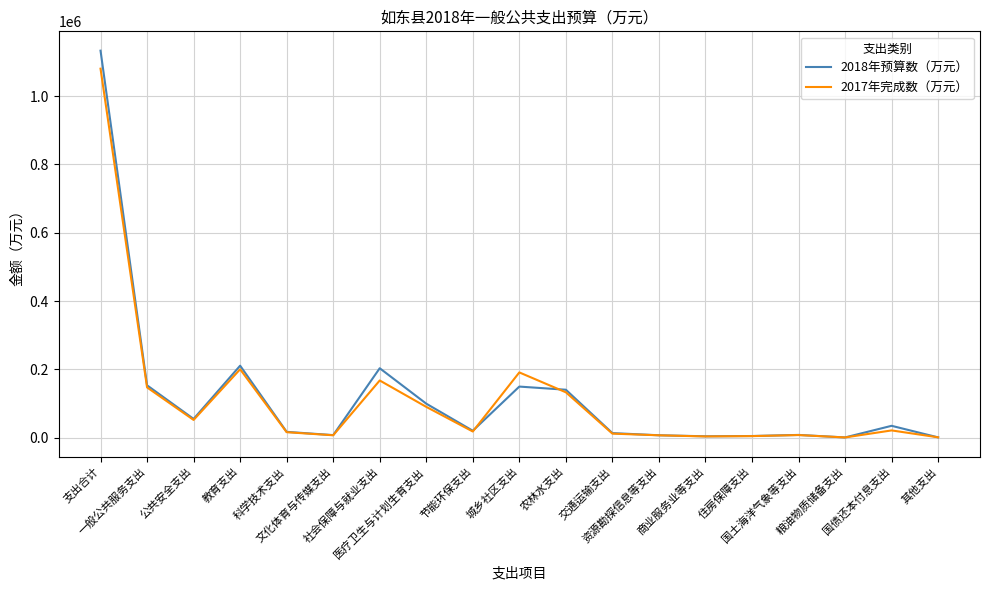

What is the highest value of the 2017年完成数（万元） series?

1080194.0